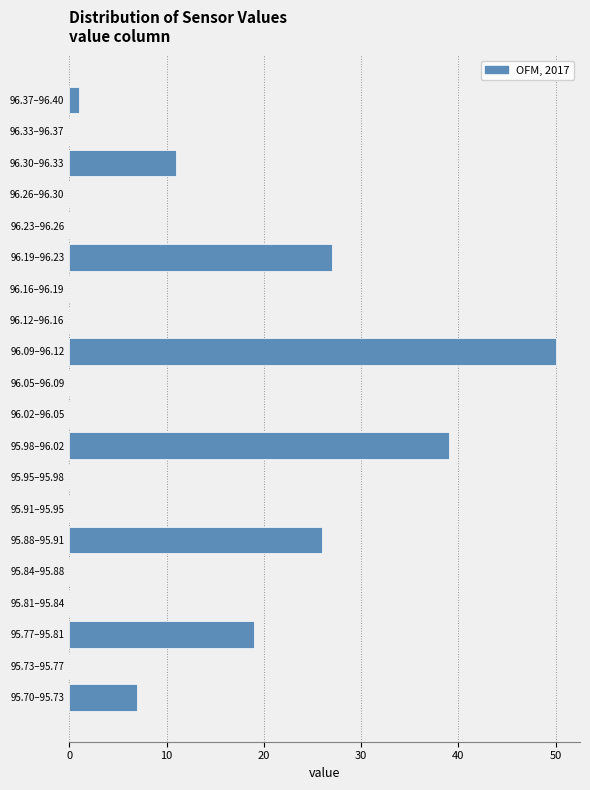

Reading bottom to top, transcribe all the data shown in this chart.

95.70–95.73=7	95.73–95.77=0	95.77–95.81=19	95.81–95.84=0	95.84–95.88=0	95.88–95.91=26	95.91–95.95=0	95.95–95.98=0	95.98–96.02=39	96.02–96.05=0	96.05–96.09=0	96.09–96.12=50	96.12–96.16=0	96.16–96.19=0	96.19–96.23=27	96.23–96.26=0	96.26–96.30=0	96.30–96.33=11	96.33–96.37=0	96.37–96.40=1